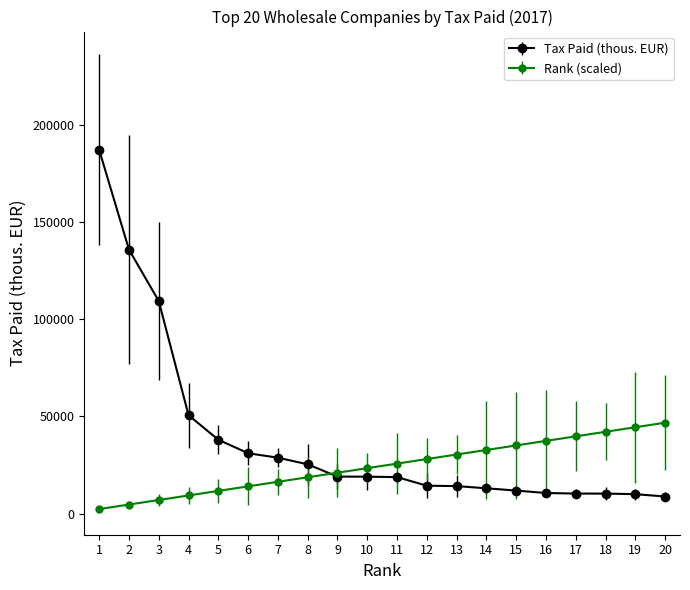

List the series in order of their peak value, highest first.

Tax Paid (thous. EUR), Rank (scaled)